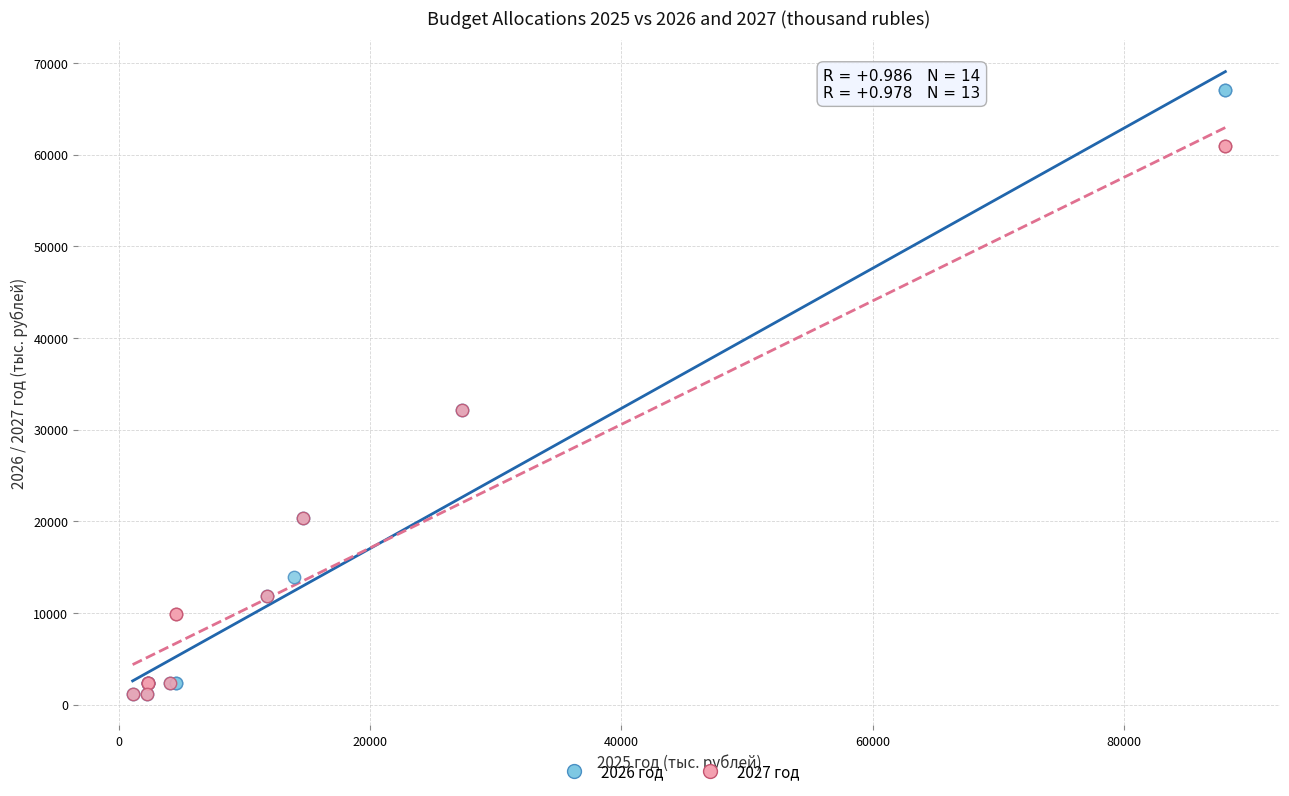

Which series has the largest Y range (max minus min)?

2026 год